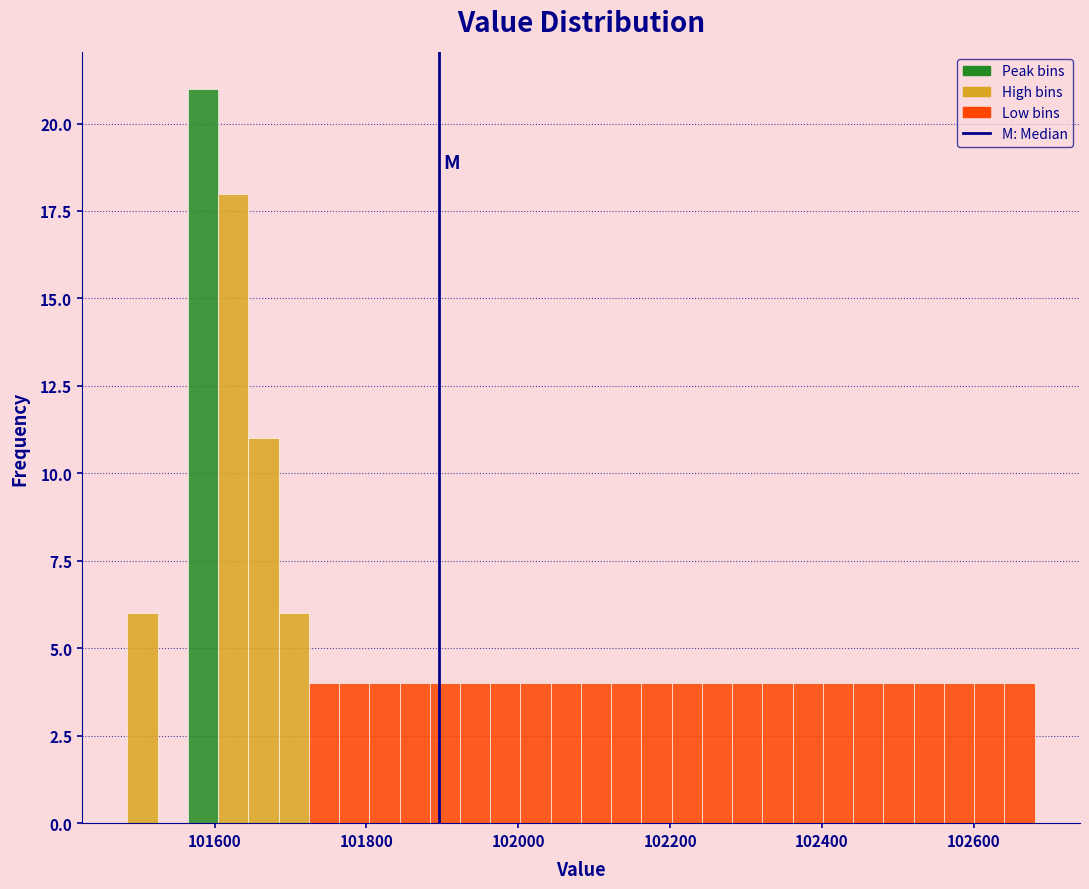

Around what value on the x-axis is the tallest bar? Give the approximate position of its centre, as read against the axis.

101580